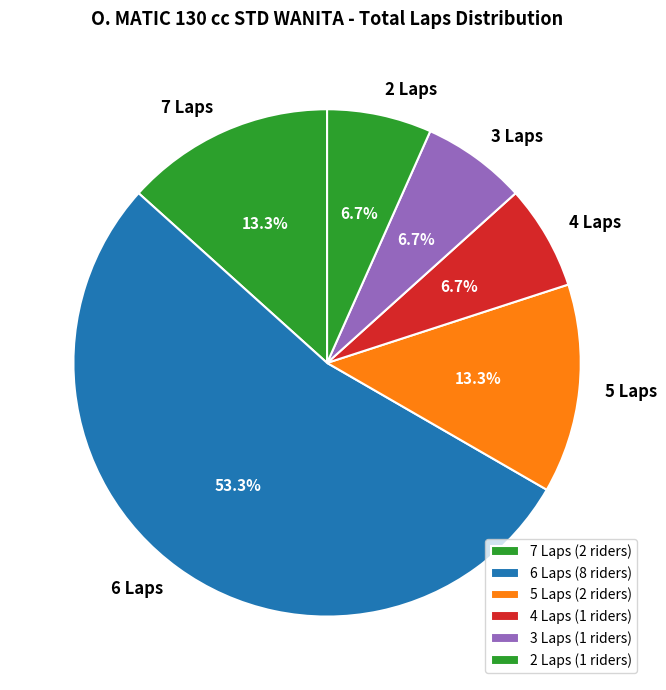

Does 6 Laps represent more than half of the total?

Yes